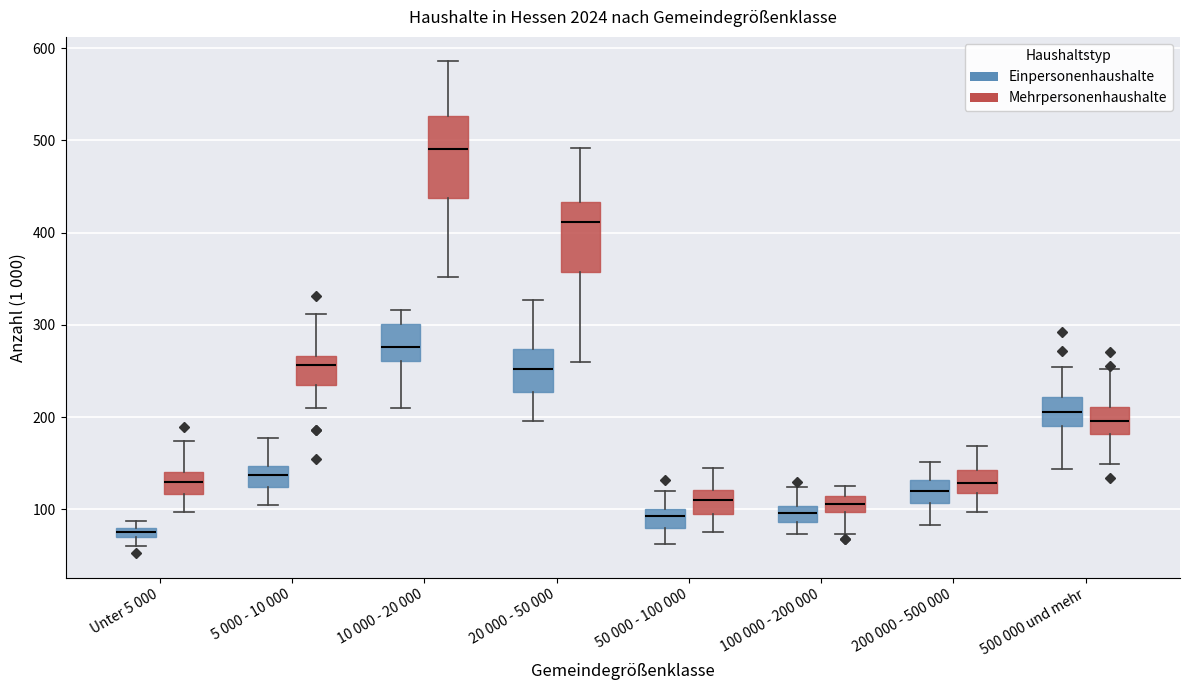

Where is the upper edge of the box for Unter 5 000 (Einpersonenhaushalte) on the y-axis? The values are not printed on the chart, so give them approximately, as read against the axis.

80